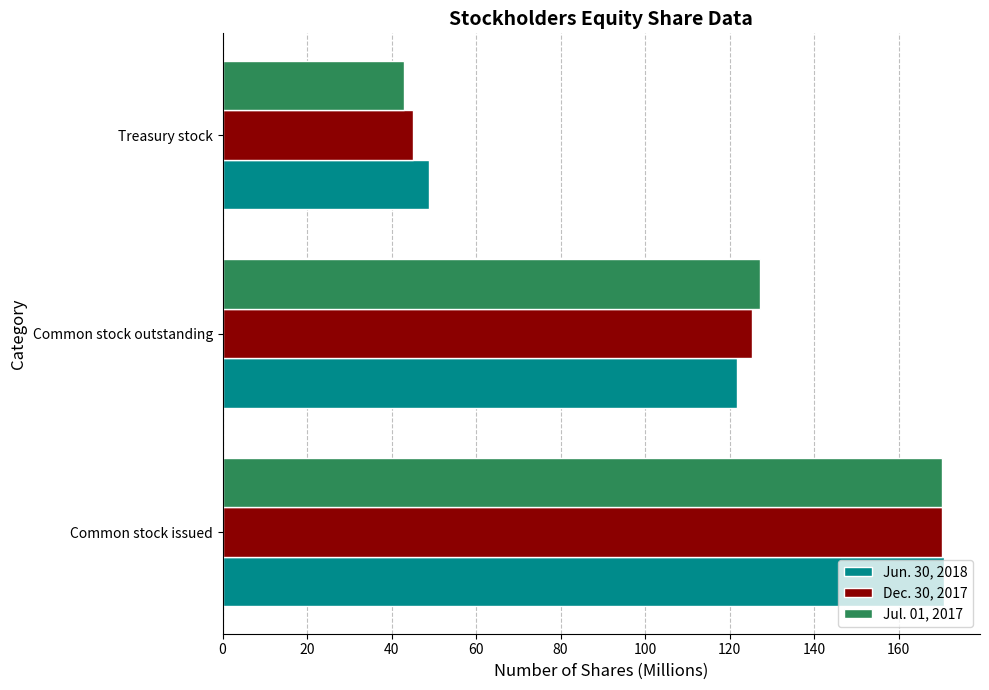

True or false: Dec. 30, 2017 has a value of 28.5 at Treasury stock.

False